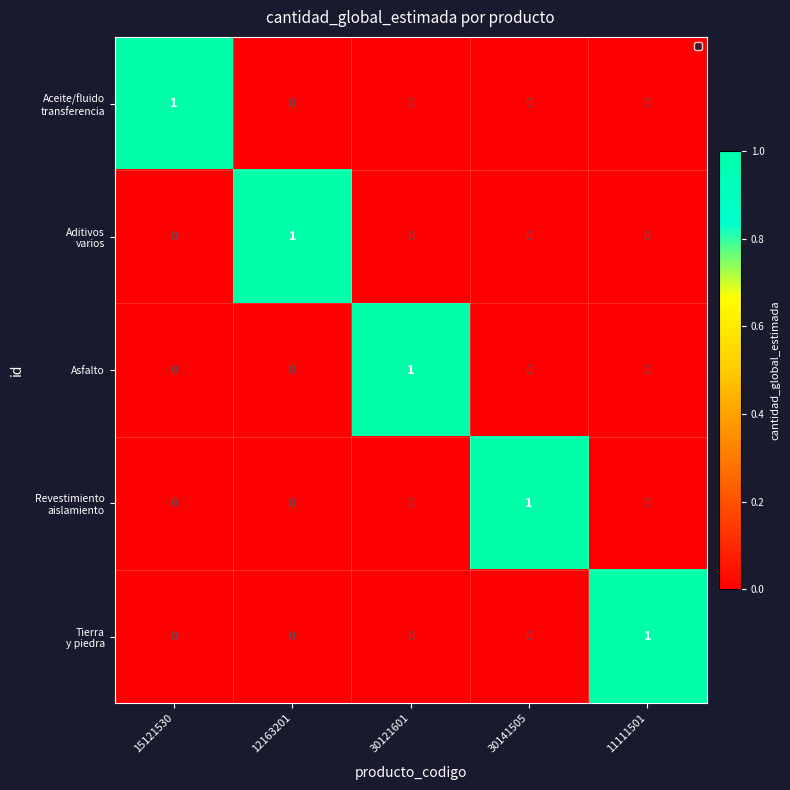

Is it true that Asfalto equals 0 at 15121530?

True